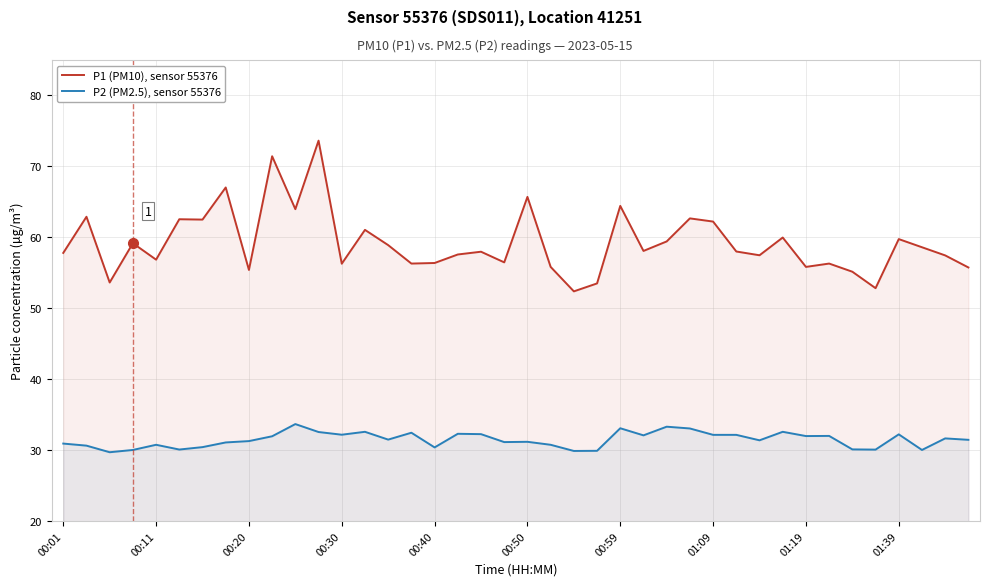

List the series in order of their overall mean, lowest first.

P2 (PM2.5), sensor 55376, P1 (PM10), sensor 55376